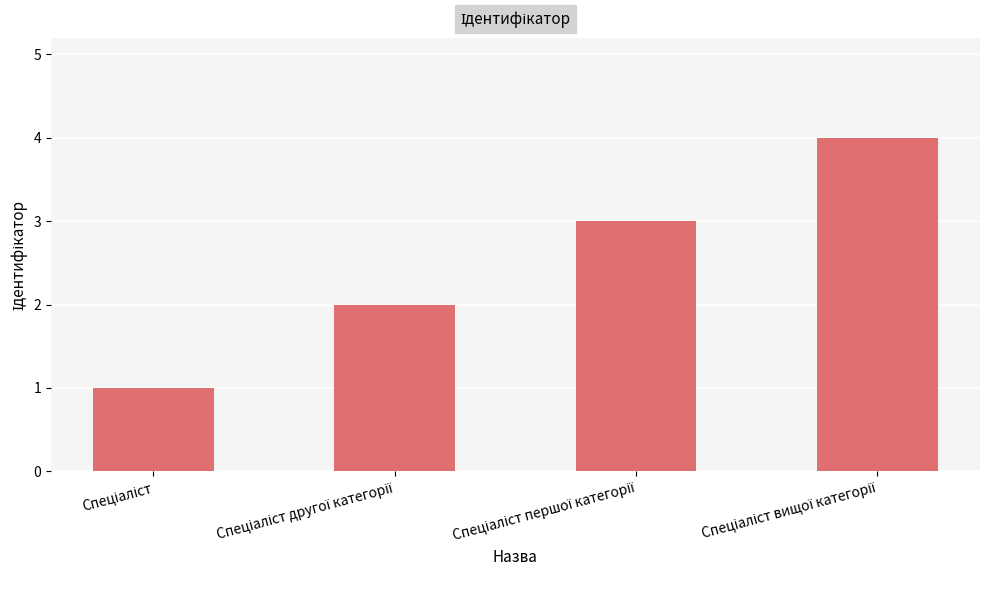

Are the bars horizontal?

No